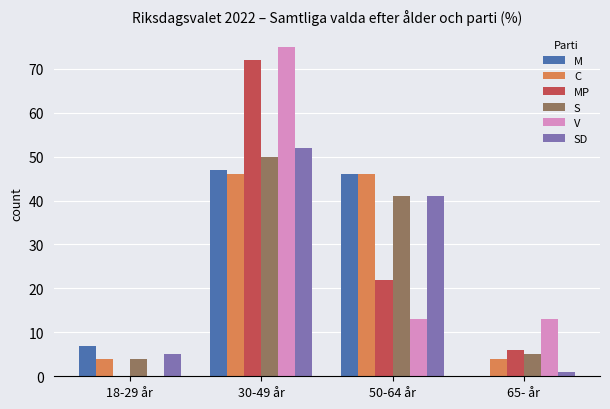

The value of SD at 30-49 år is 30. True or false?

False